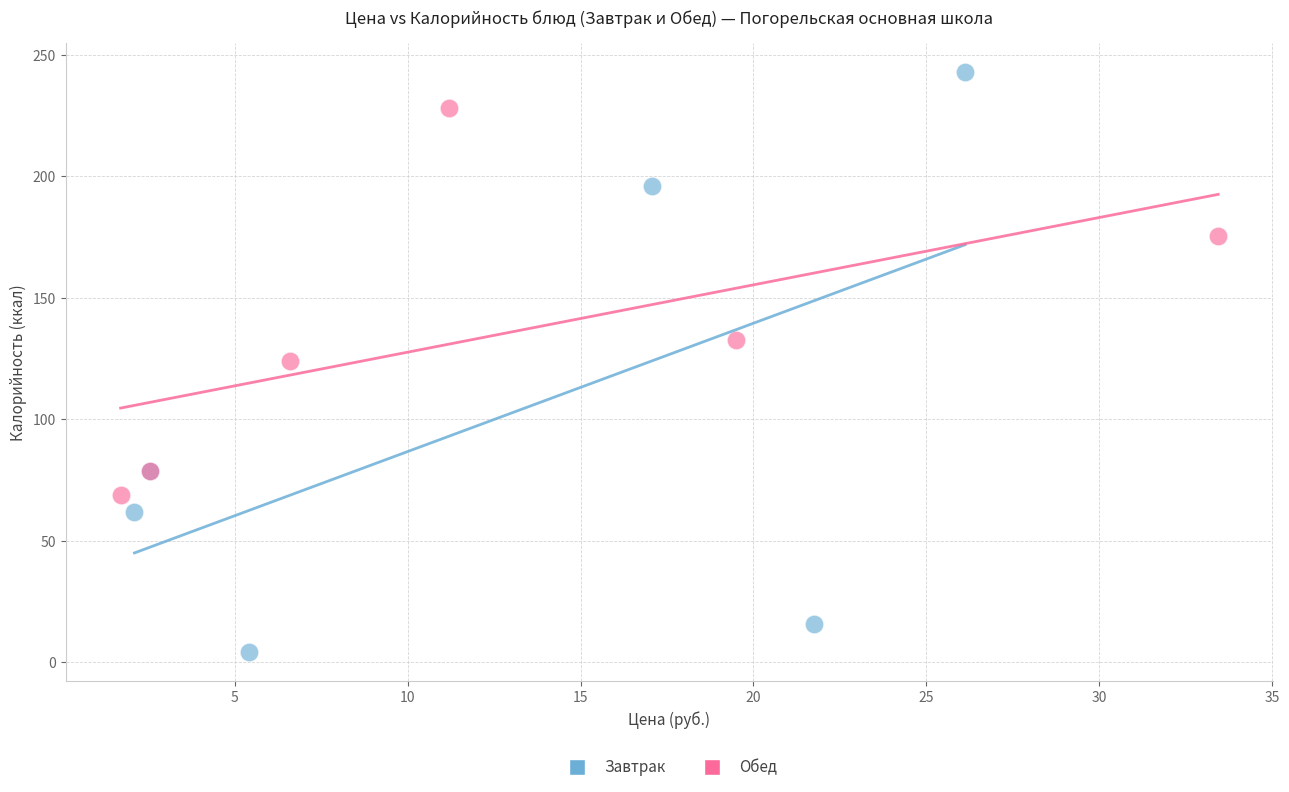

Which series reaches the maximum Y coordinate?

Завтрак